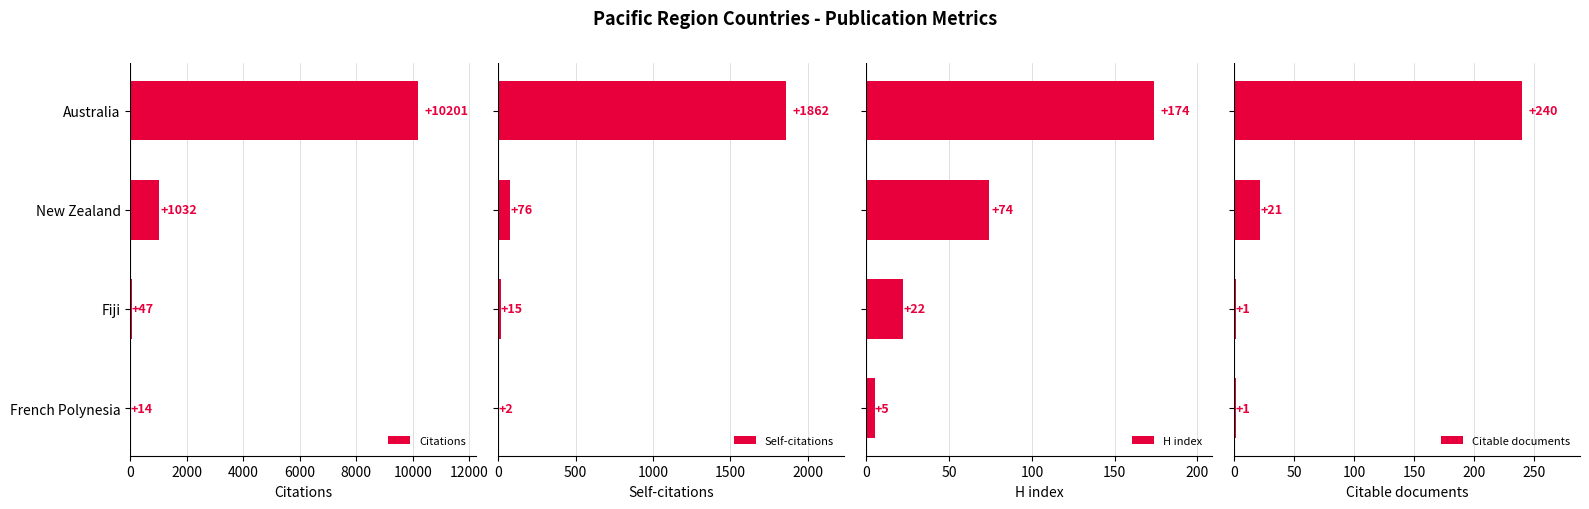

What are all the series names shown in the legend?

Citations, Self-citations, H index, Citable documents